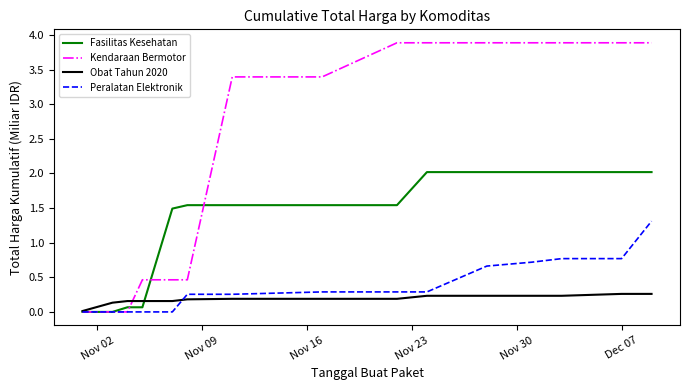

Which series has the largest total across all categories?

Kendaraan Bermotor